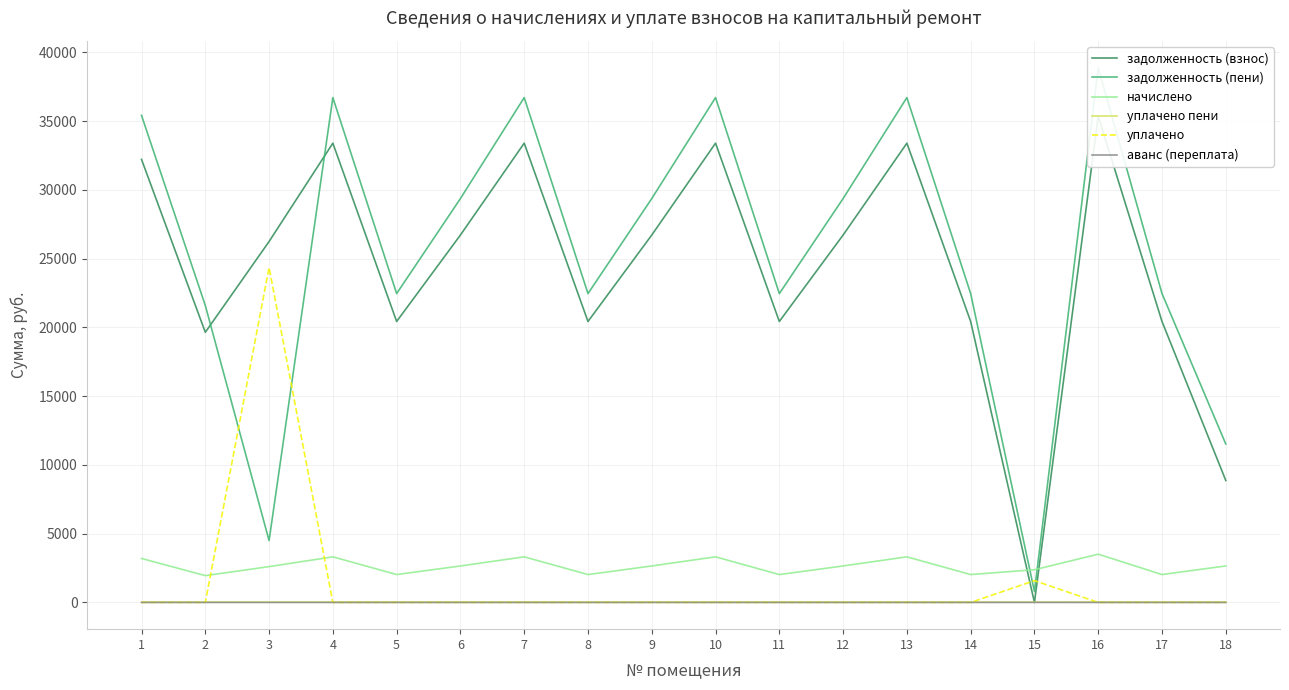

In задолженность (взнос), how many points are higher than both neighbors (excluding endpoints)?

5